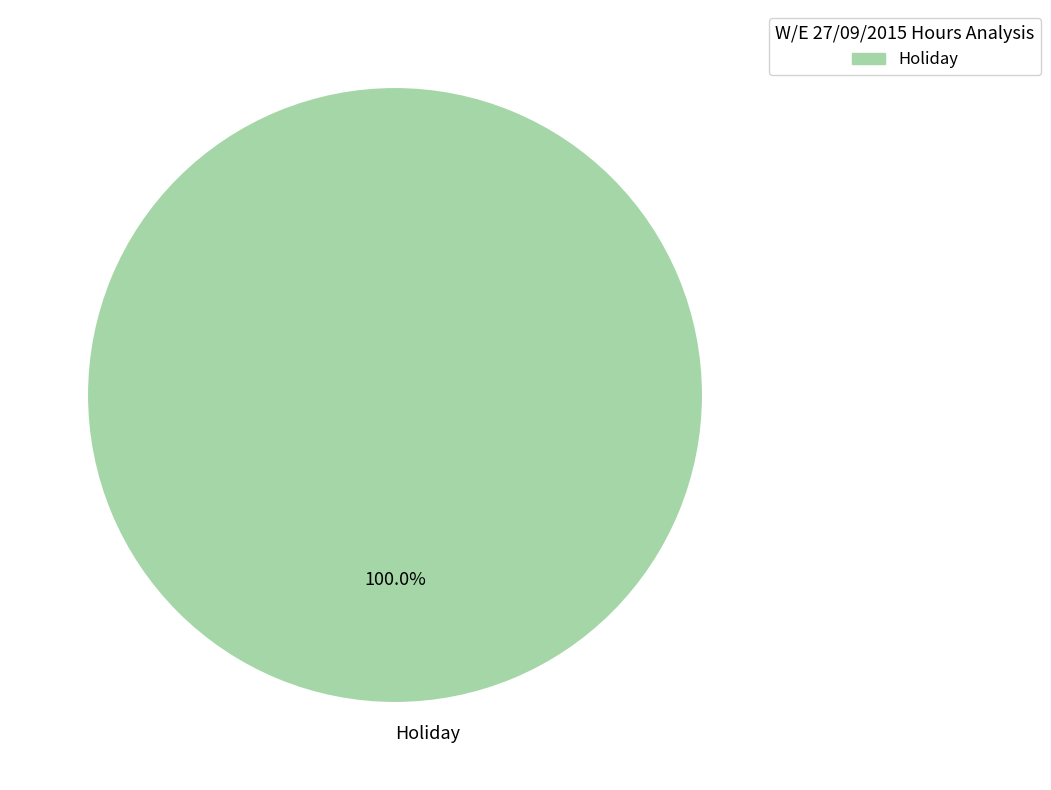

What percentage is the Holiday slice, to the nearest percent?

100%